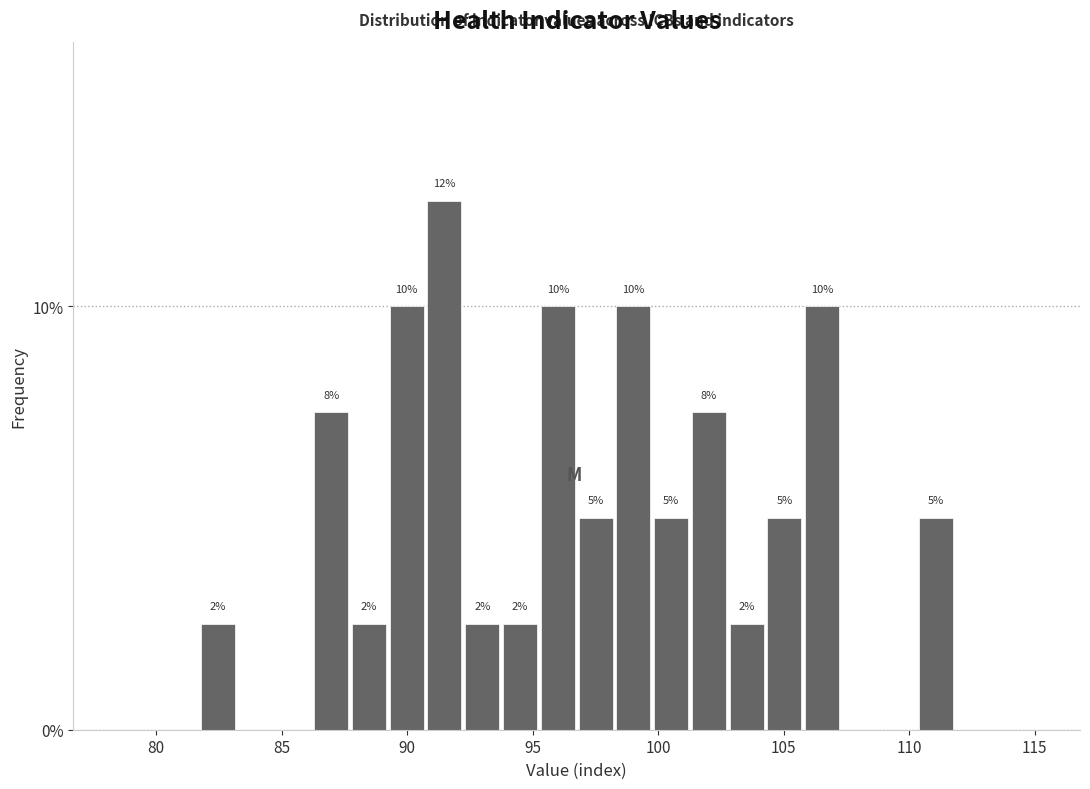

Read against the x-axis, roughly where is the centre of the tallest bar?

91.5